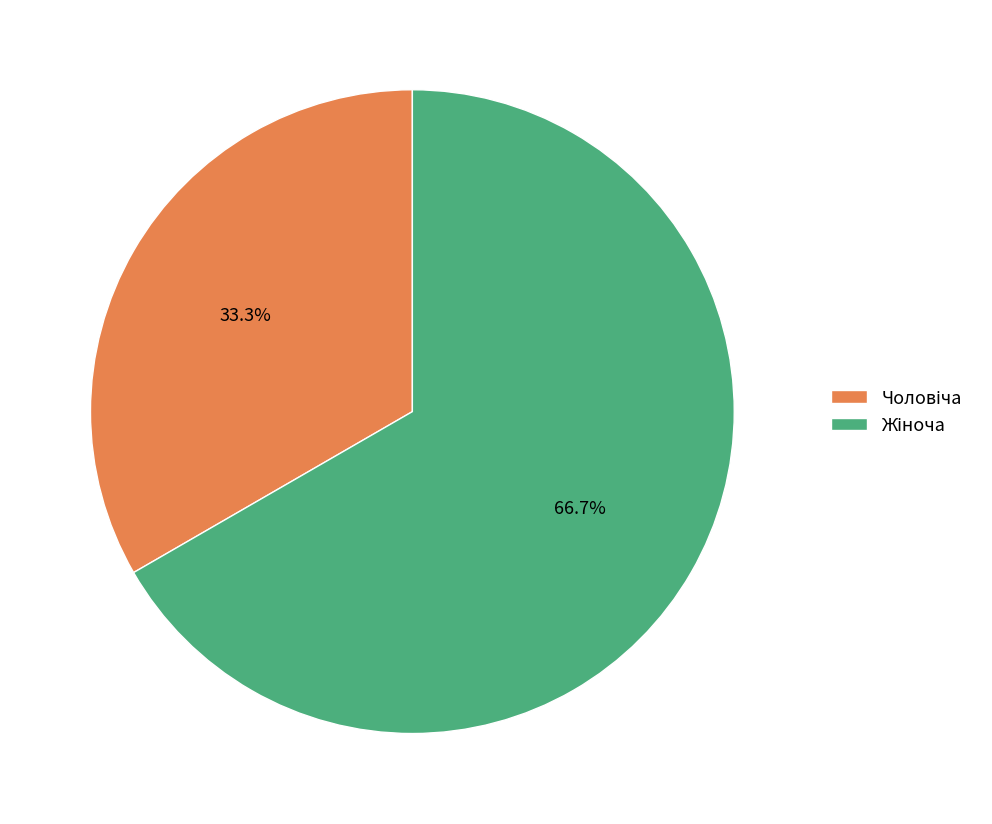

Is there a majority slice in this chart?

Yes